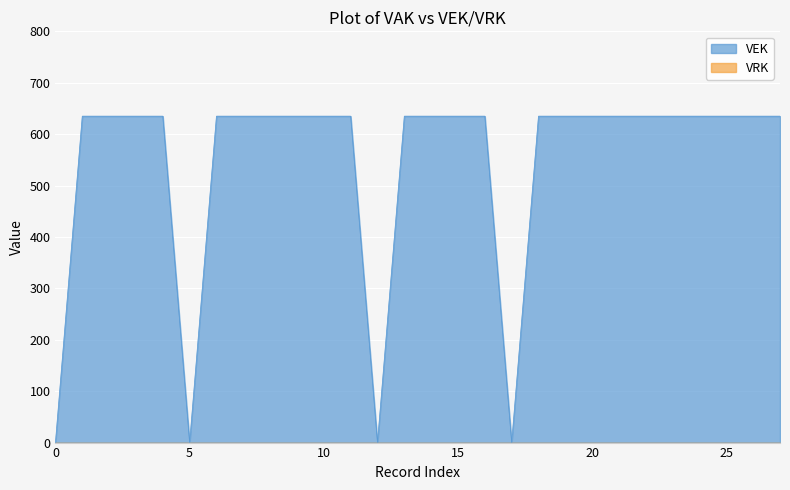

Is it true that VEK equals 635 at 20?

True